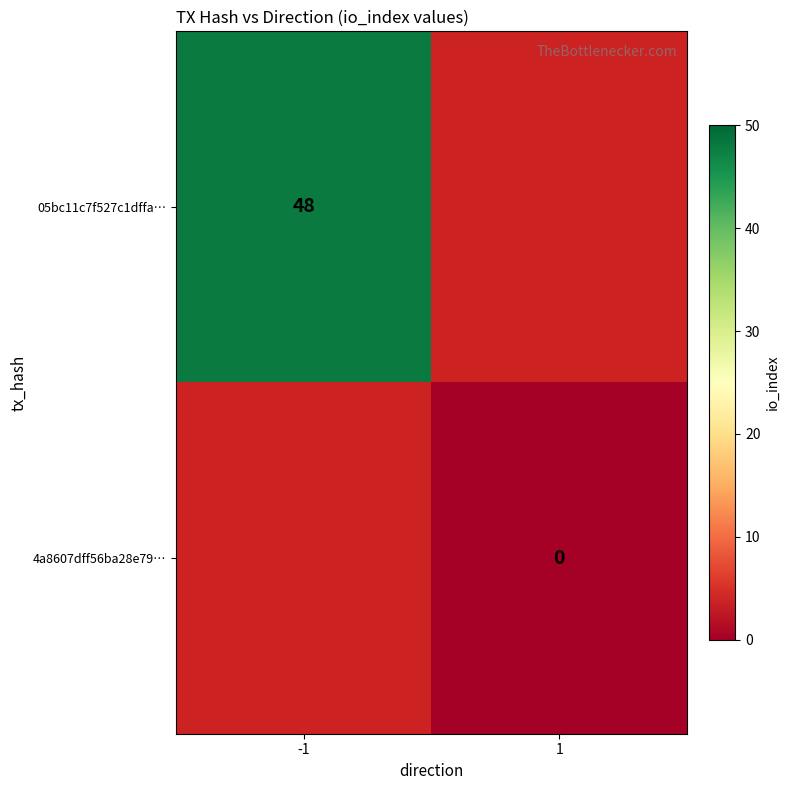

The 05bc11c7f527c1dffa… series shows 48 at -1. True or false?

True